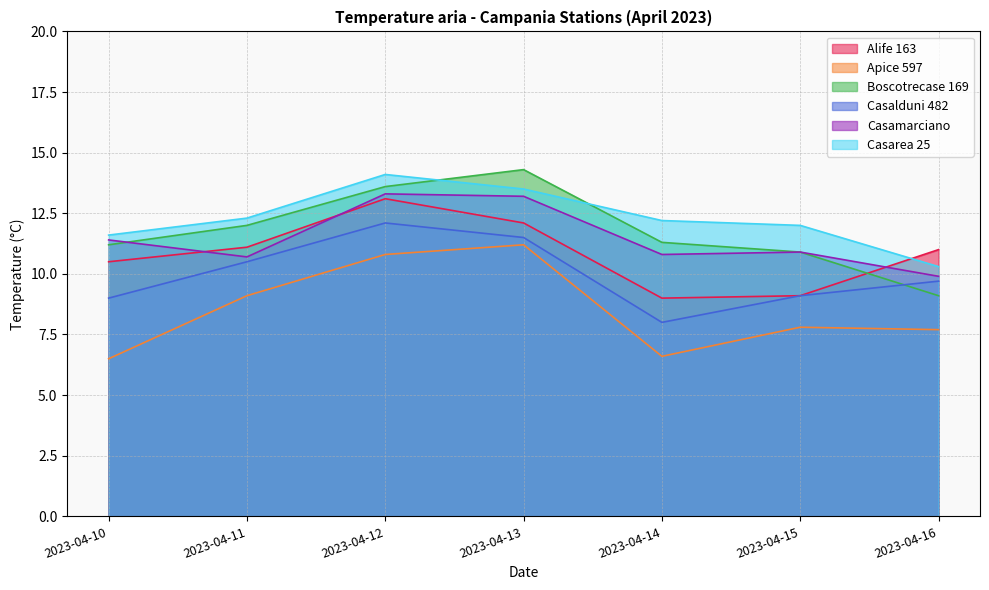

How many values in the Casamarciano series exceed 10?

6